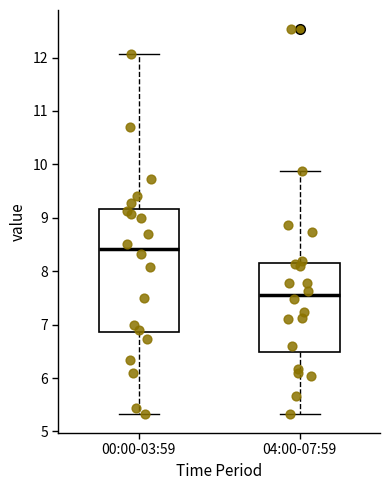

Which box's median line is the highest?

00:00-03:59